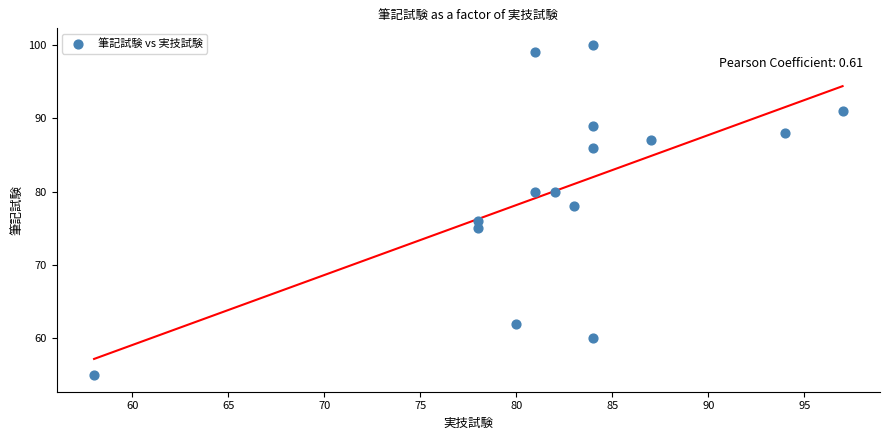

What is the range of X values (max minus min)?

39